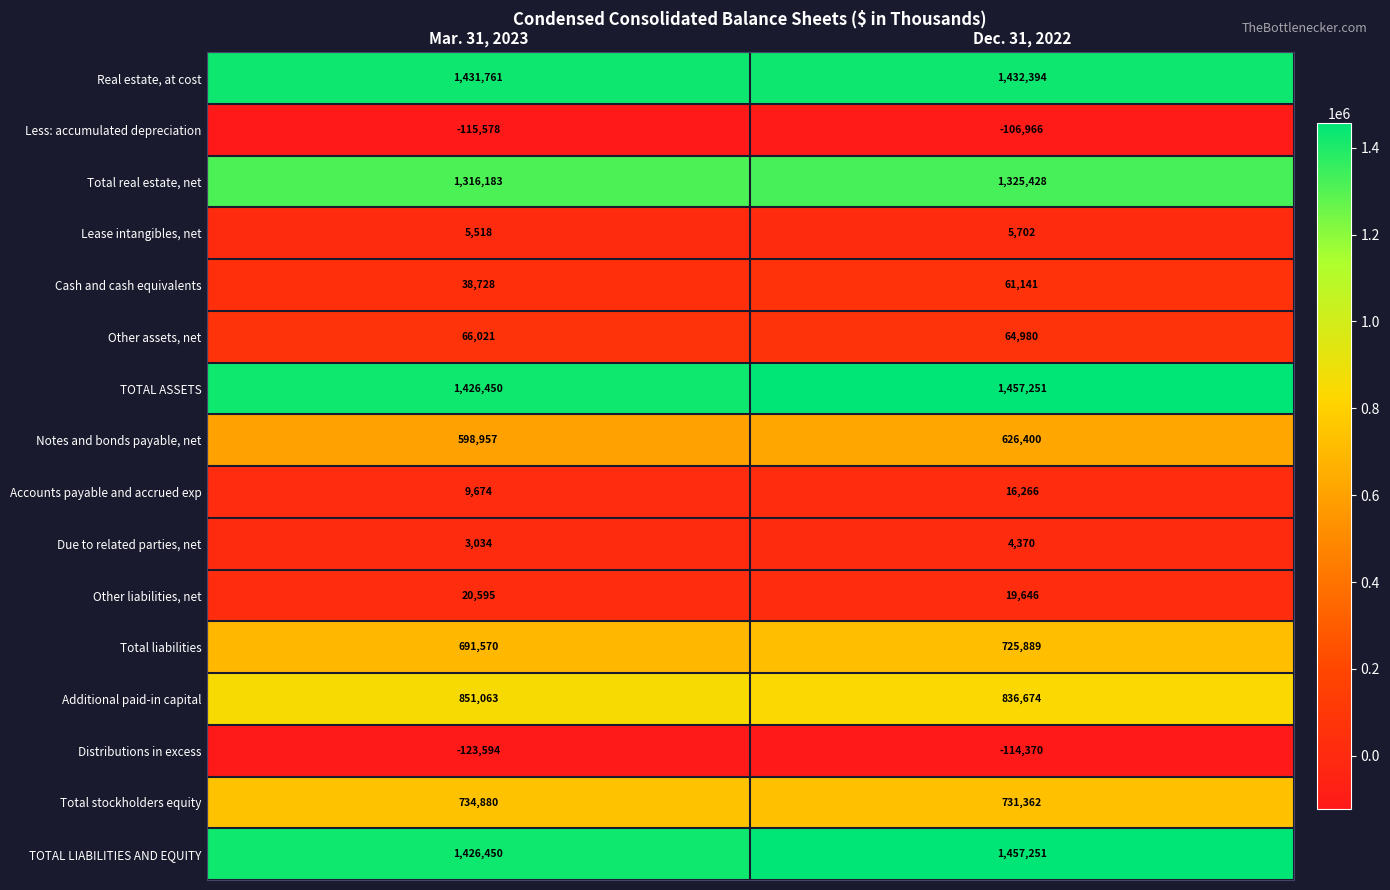

What is the approximate value of Total liabilities at Dec. 31, 2022, to the nearest 100?

725900